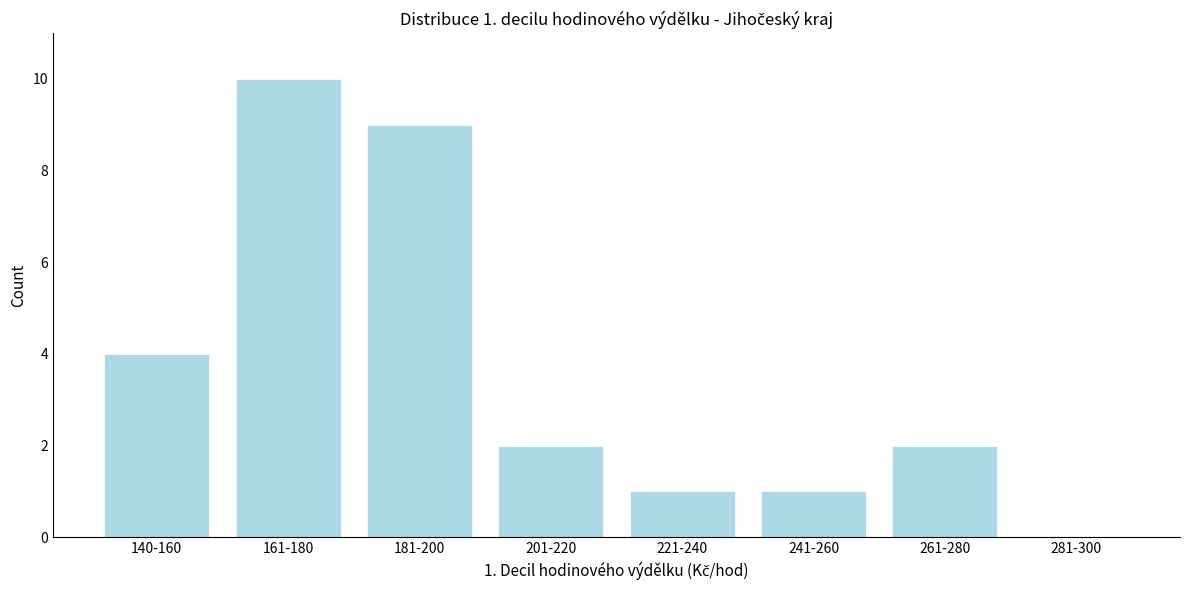

Reading left to right, transcribe all the data shown in this chart.

140-160=4	161-180=10	181-200=9	201-220=2	221-240=1	241-260=1	261-280=2	281-300=0